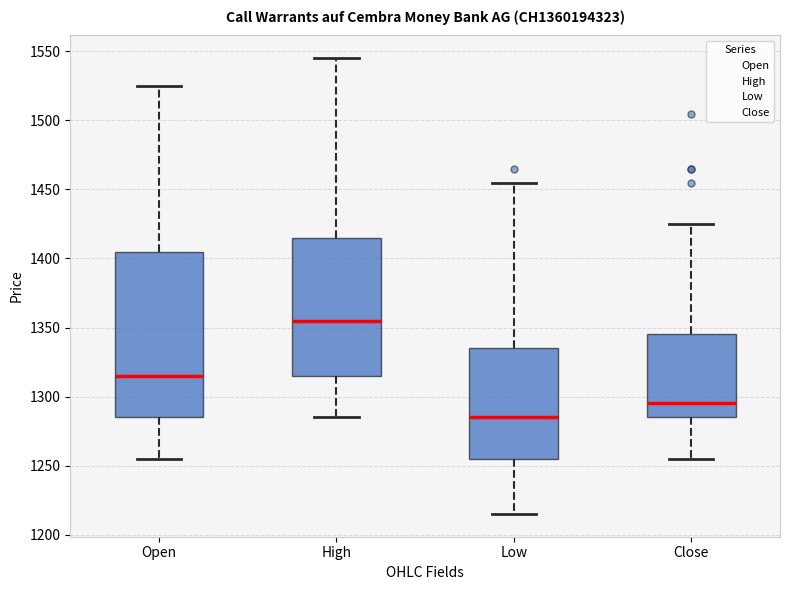

Comparing the boxes themselves (not the whiskers), which one is the tallest?

Open